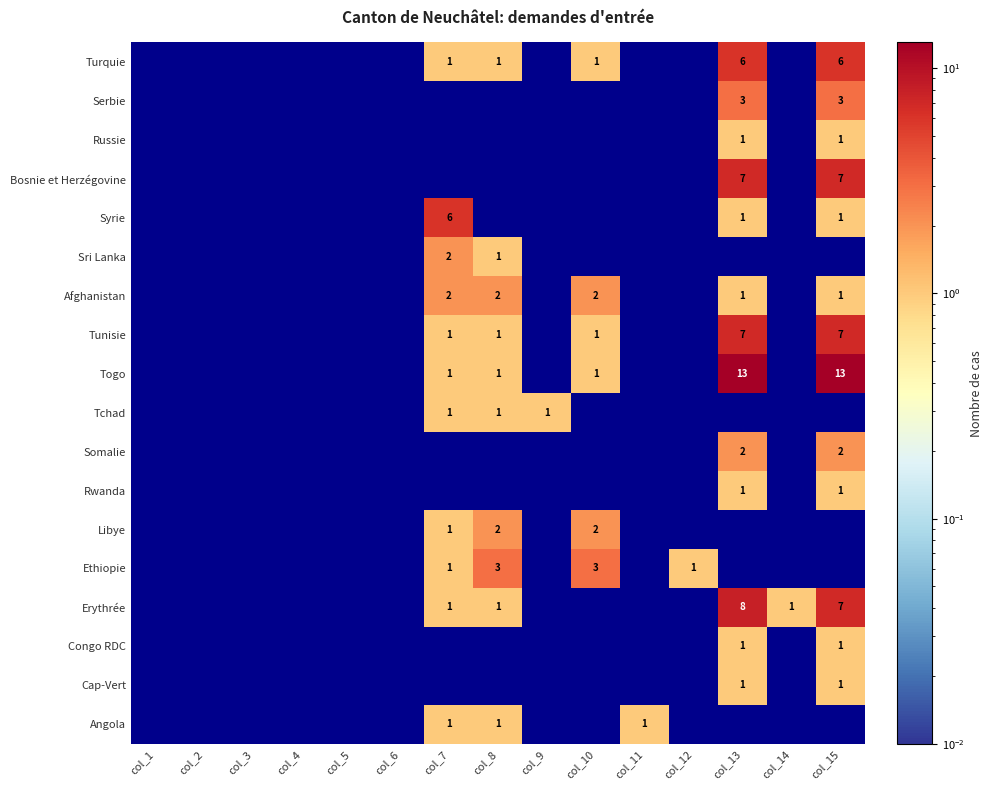

Between col_10 and col_14, which is larger?

col_10